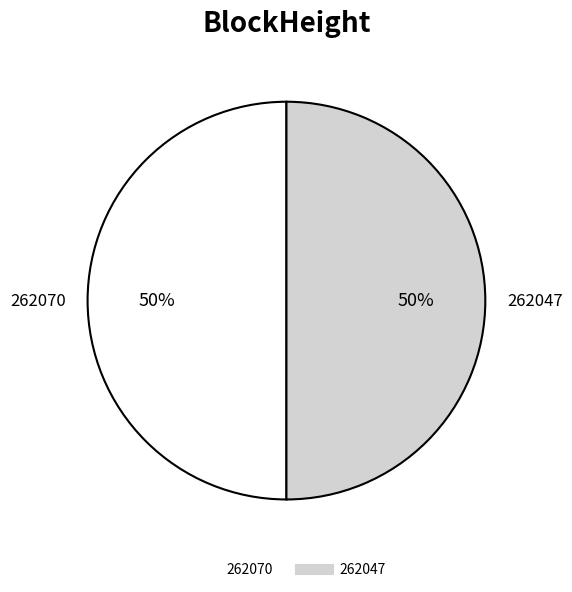

Approximately how many times larger is the value at 262070 compared to 262047?

1.0